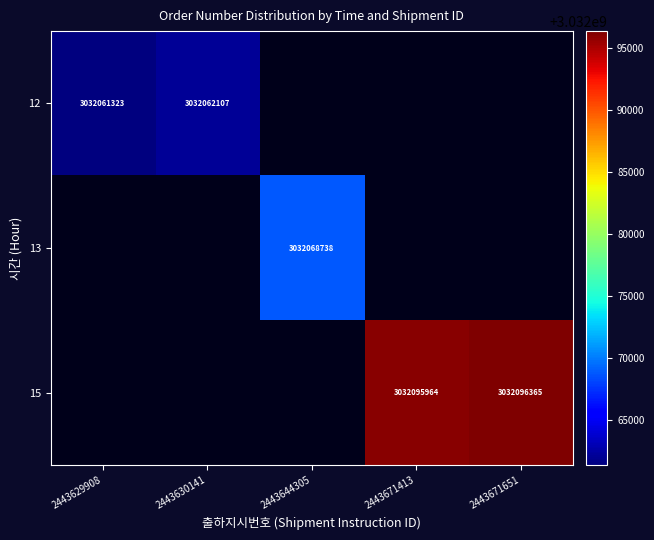

How many data points does each series have?

5